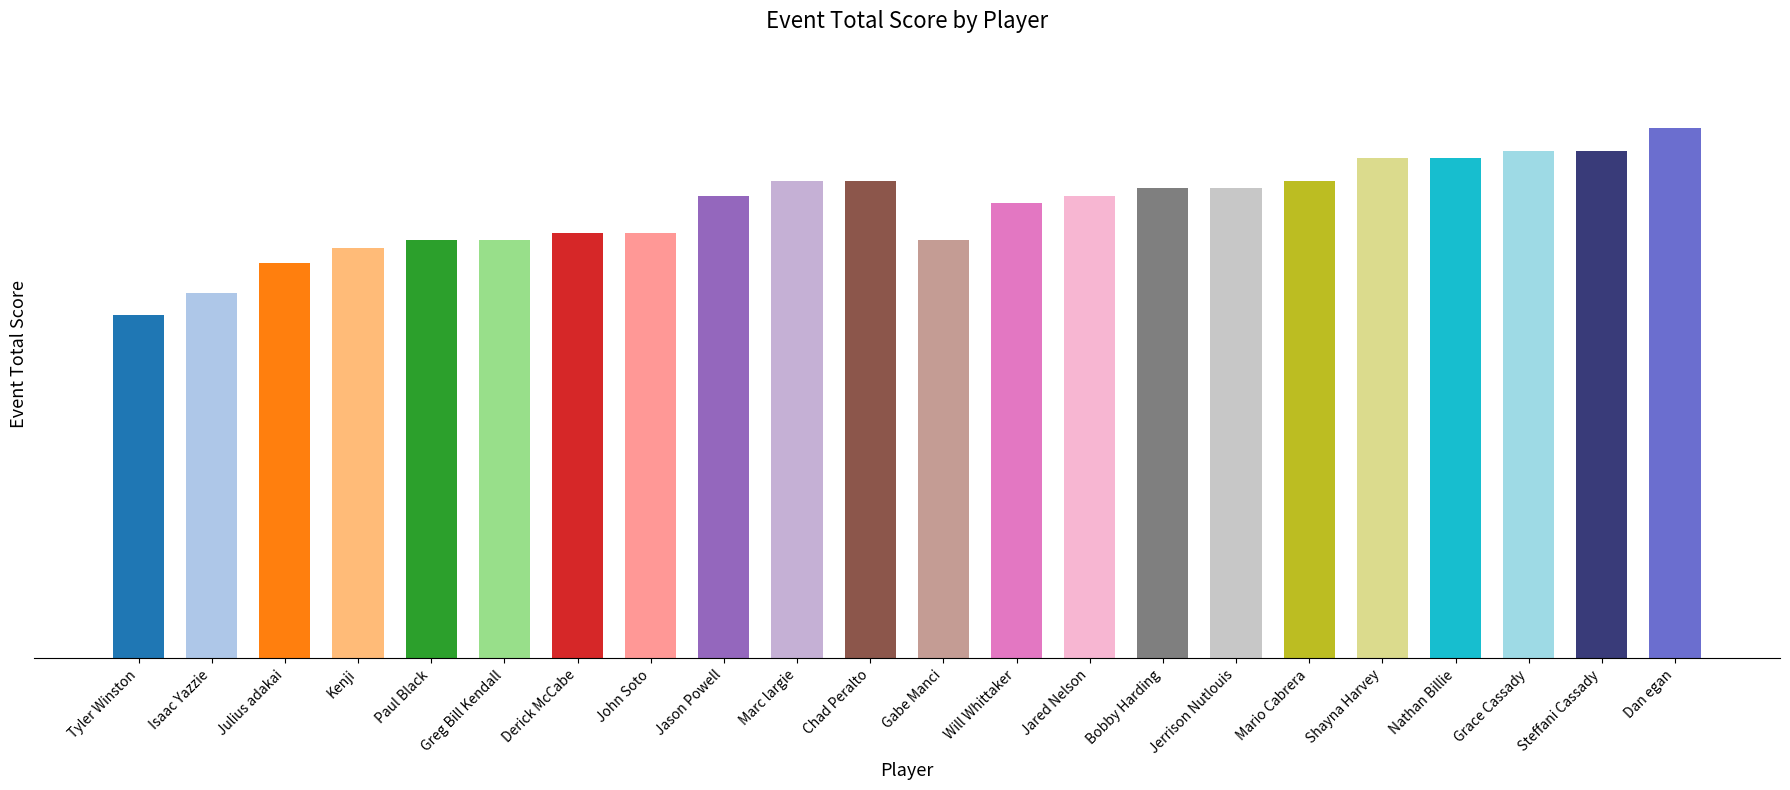

Is it true that the value at Chad Peralto is 32?

False